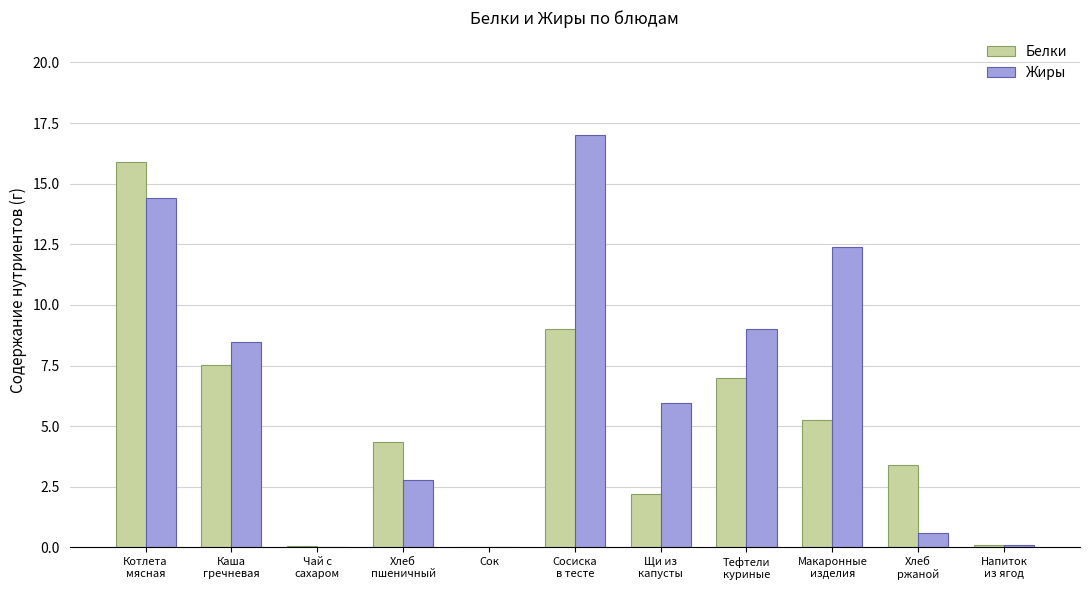

How many groups of bars are there?

11